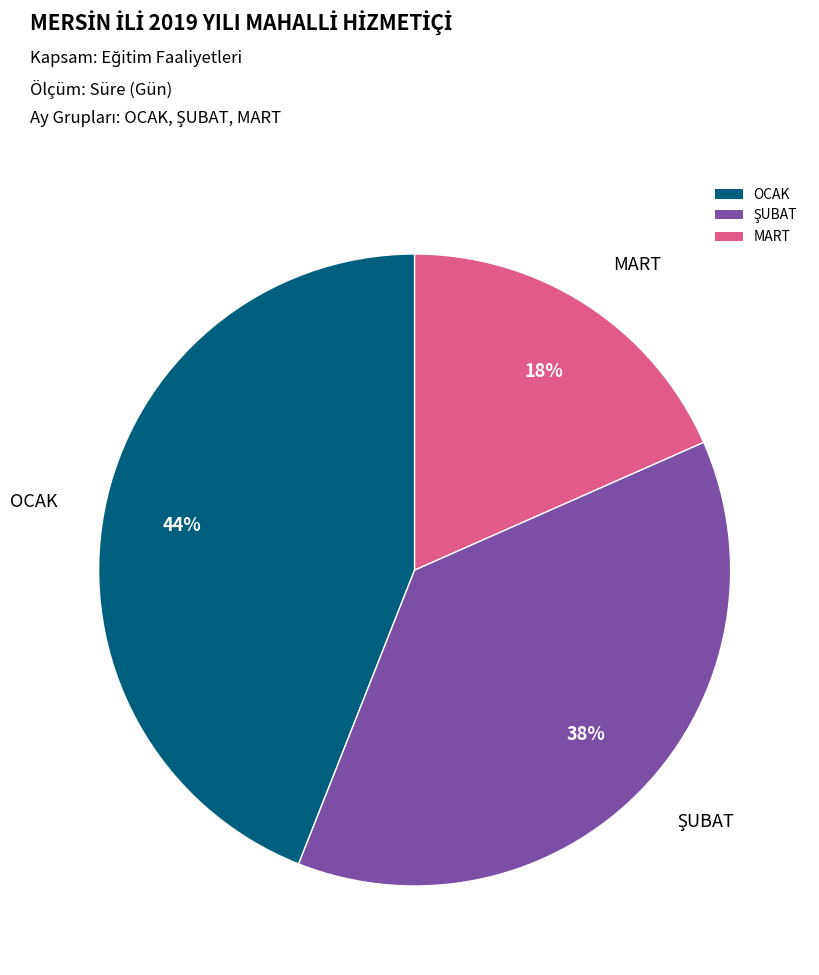

The OCAK slice represents 38% of the pie. True or false?

False